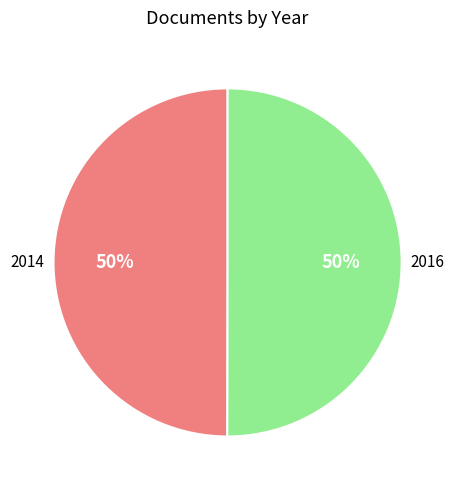

How many slices are in this pie chart?

2